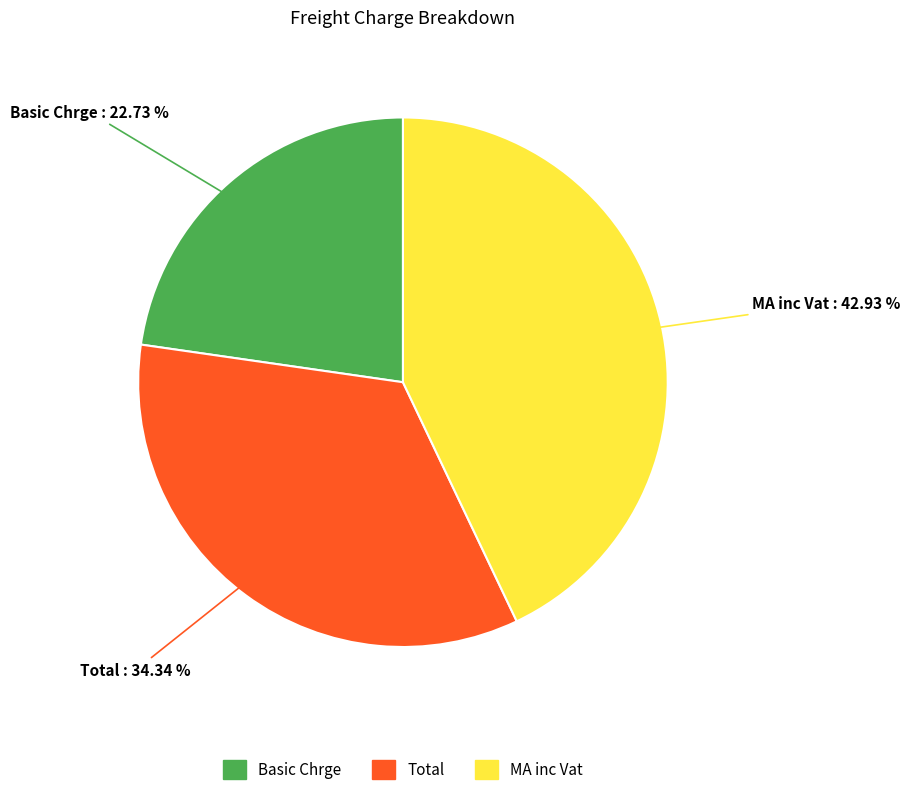

Approximately how many times larger is the value at Total compared to Basic Chrge?

1.5